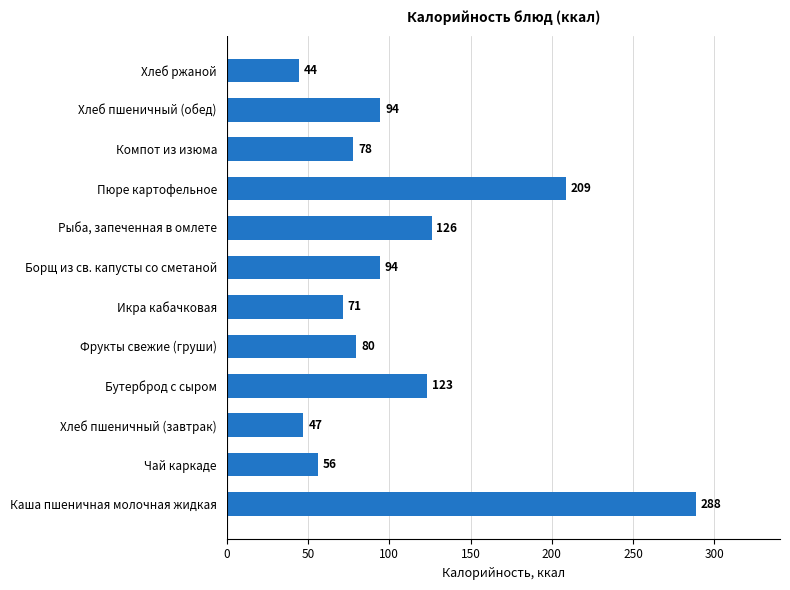

Approximately how many times larger is the value at Фрукты свежие (груши) compared to Компот из изюма?

1.0